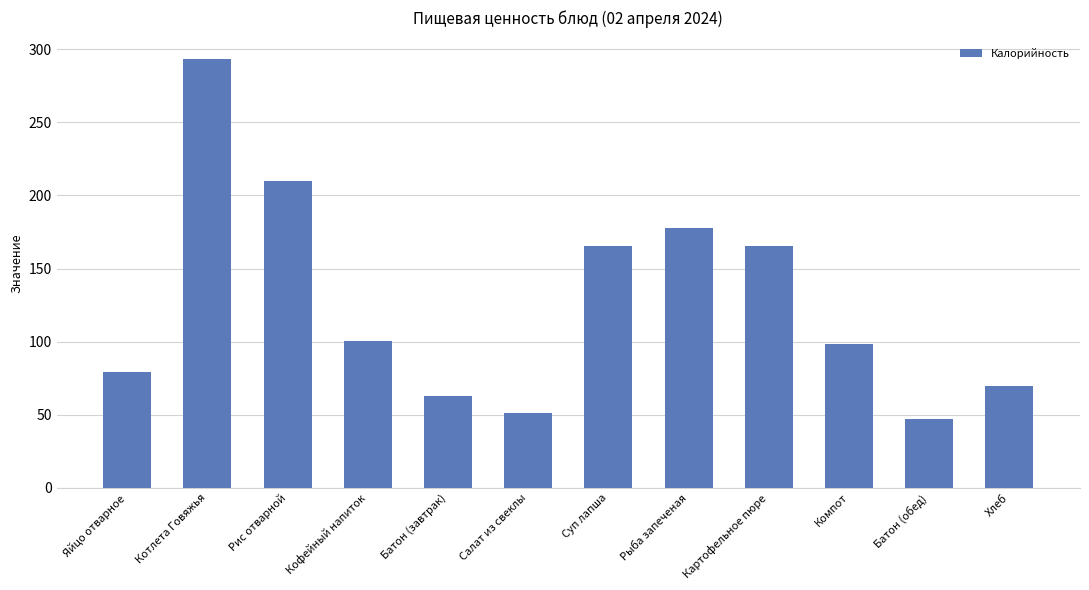

What is the ratio of the value at Суп лапша to the value at Компот?

1.7